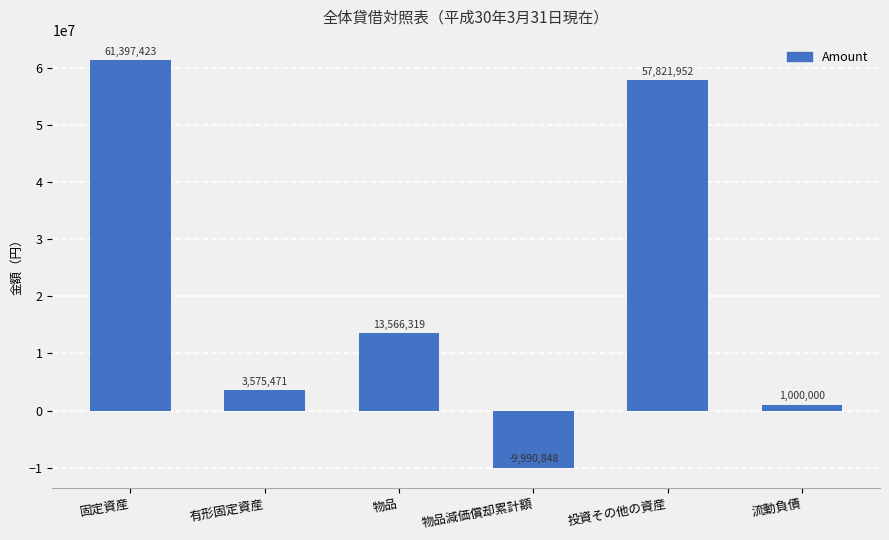

How many data points are less than 13566319?

3